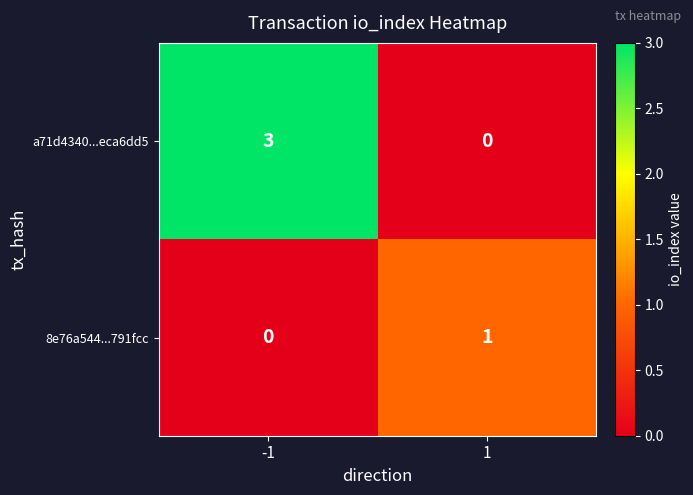

The a71d4340...eca6dd5 series shows 2 at -1. True or false?

False